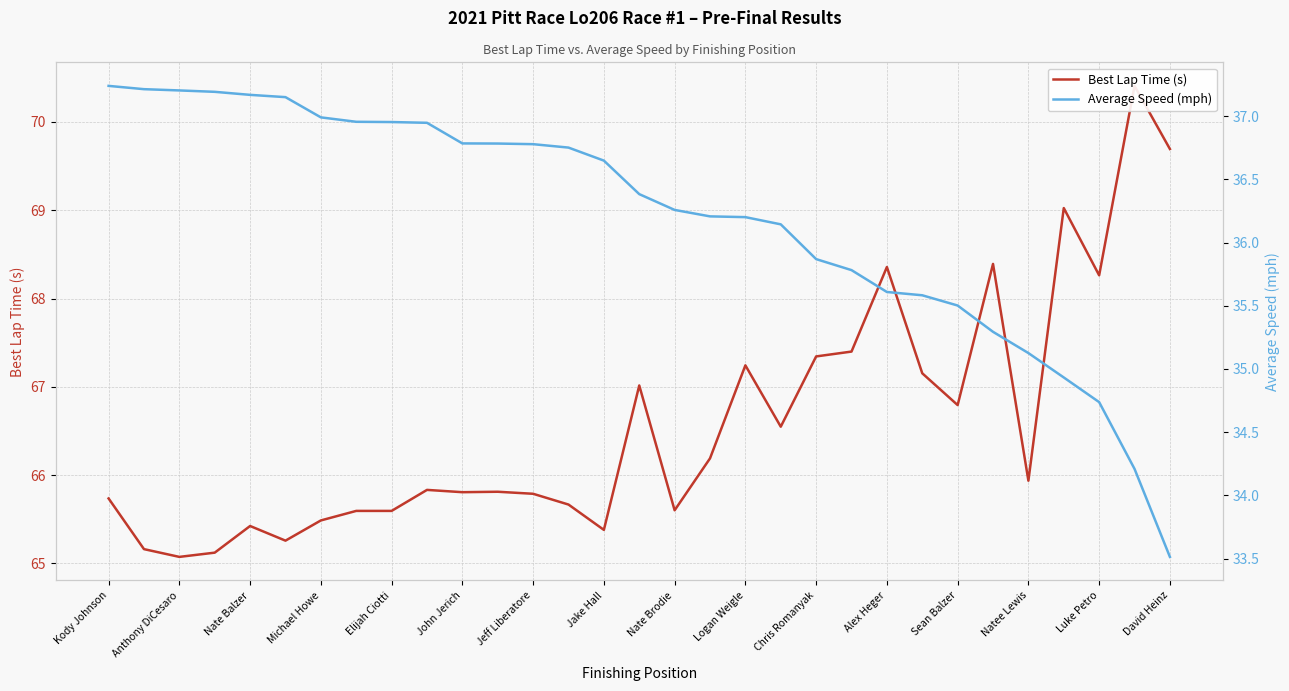

Is this an area chart (filled region under the line)?

No